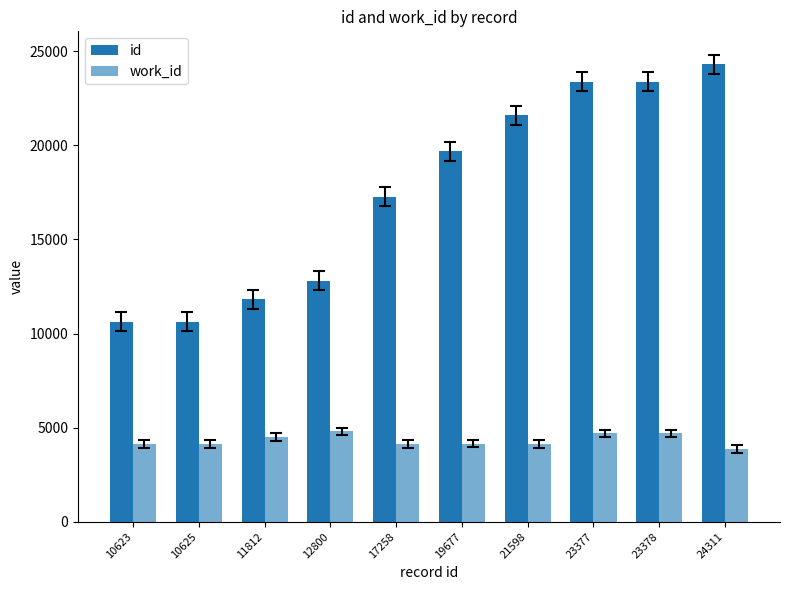

Which series has the widest spread of values?

id